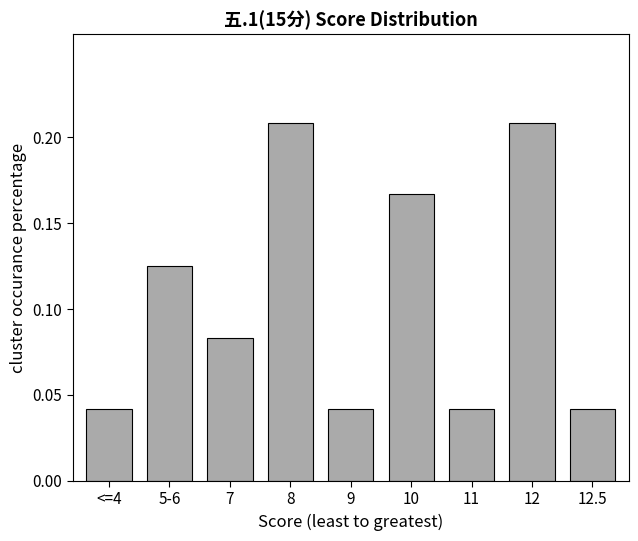

What is the change in value from <=4 to 5-6?

+0.1